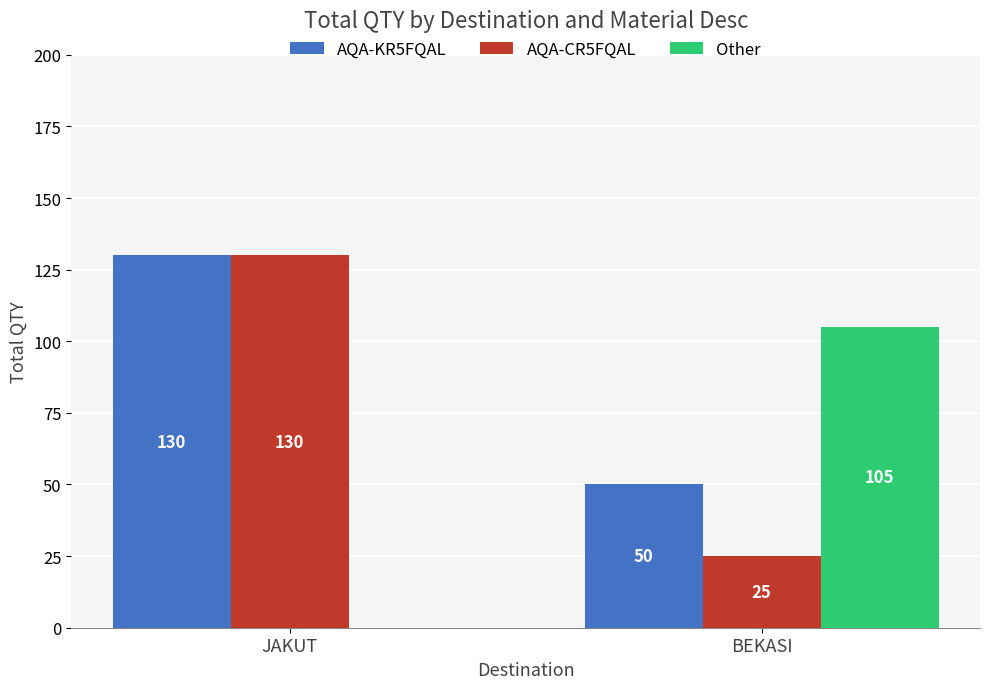

What is the total value across all series at JAKUT?

260